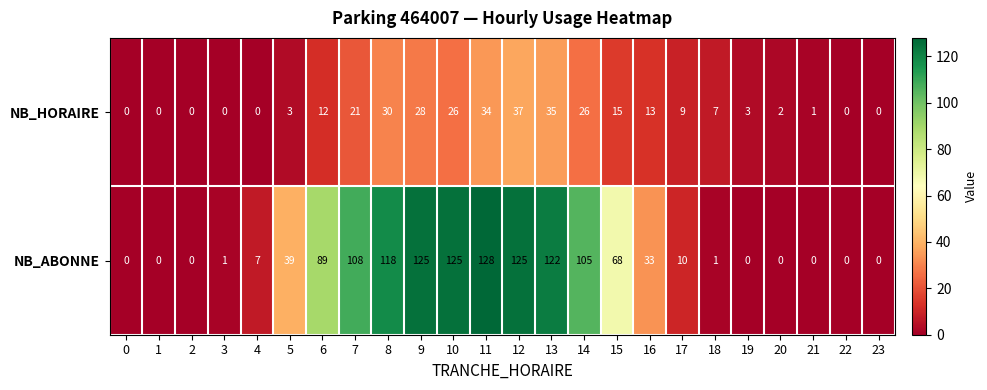

What is the total value across all series at 7?

129